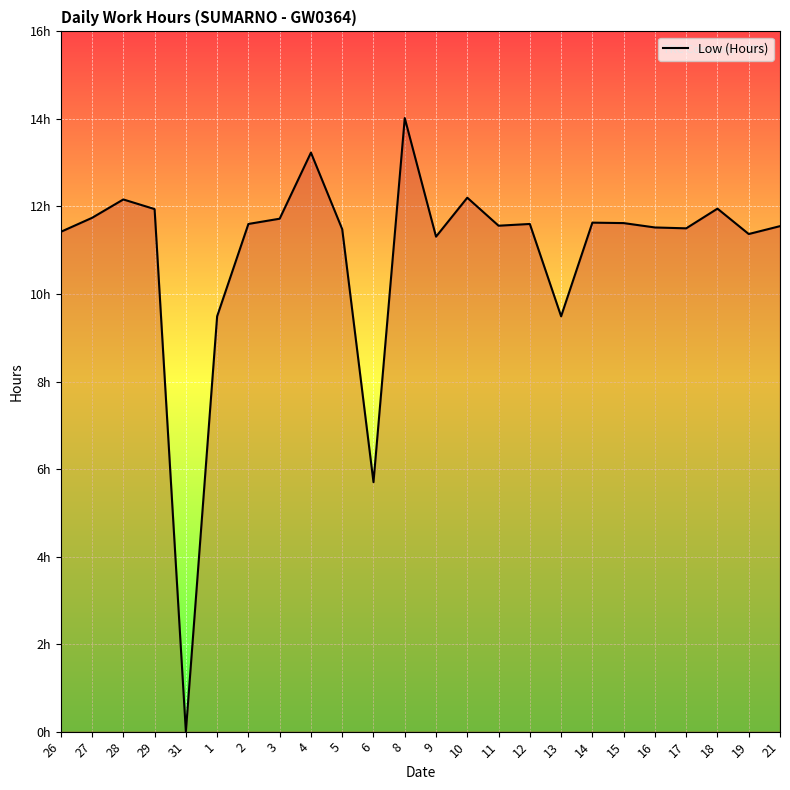

How many values are above zero?

23